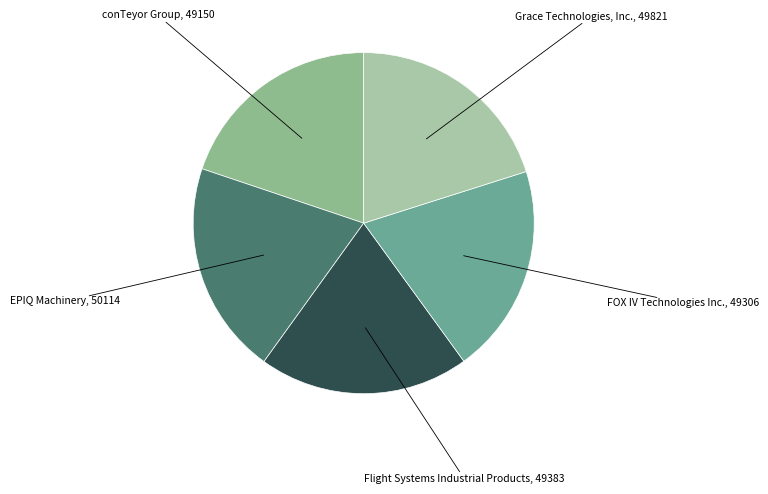

How many slices are in this pie chart?

5